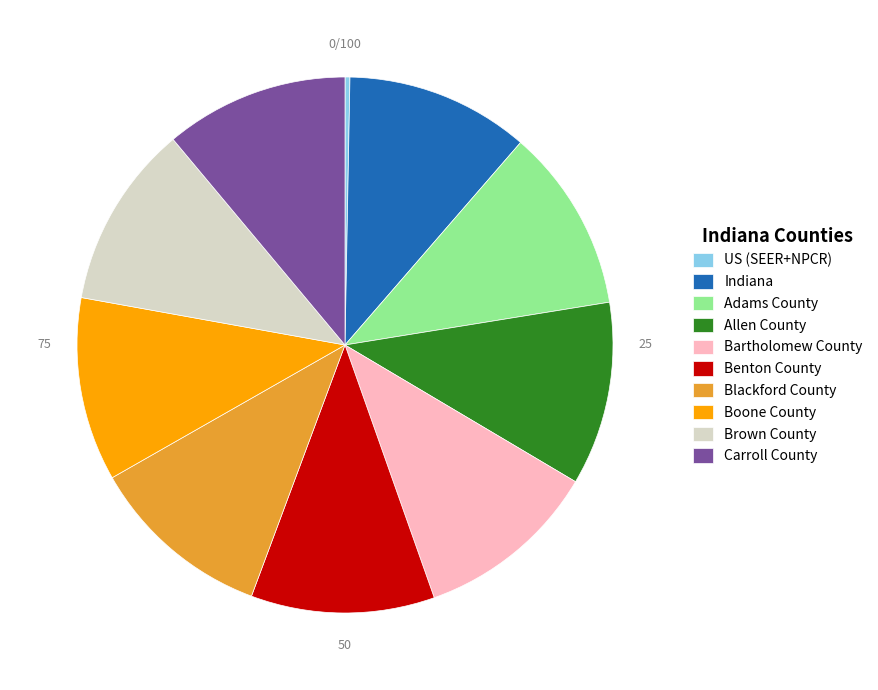

Does Blackford County represent more than half of the total?

No